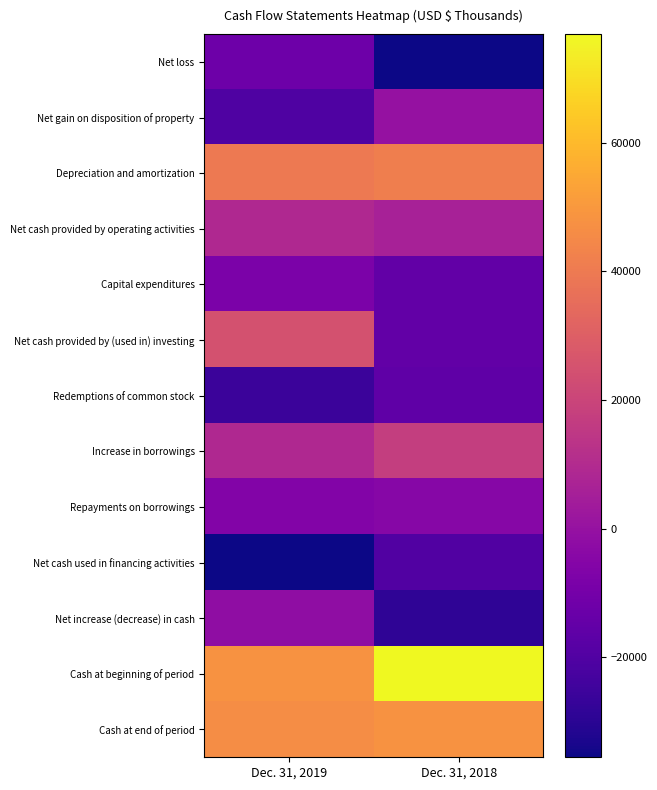

List the series in order of their peak value, lowest first.

Net cash used in financing activities, Redemptions of common stock, Net loss, Capital expenditures, Repayments on borrowings, Net increase (decrease) in cash, Net gain on disposition of property, Net cash provided by operating activities, Increase in borrowings, Net cash provided by (used in) investing, Depreciation and amortization, Cash at end of period, Cash at beginning of period